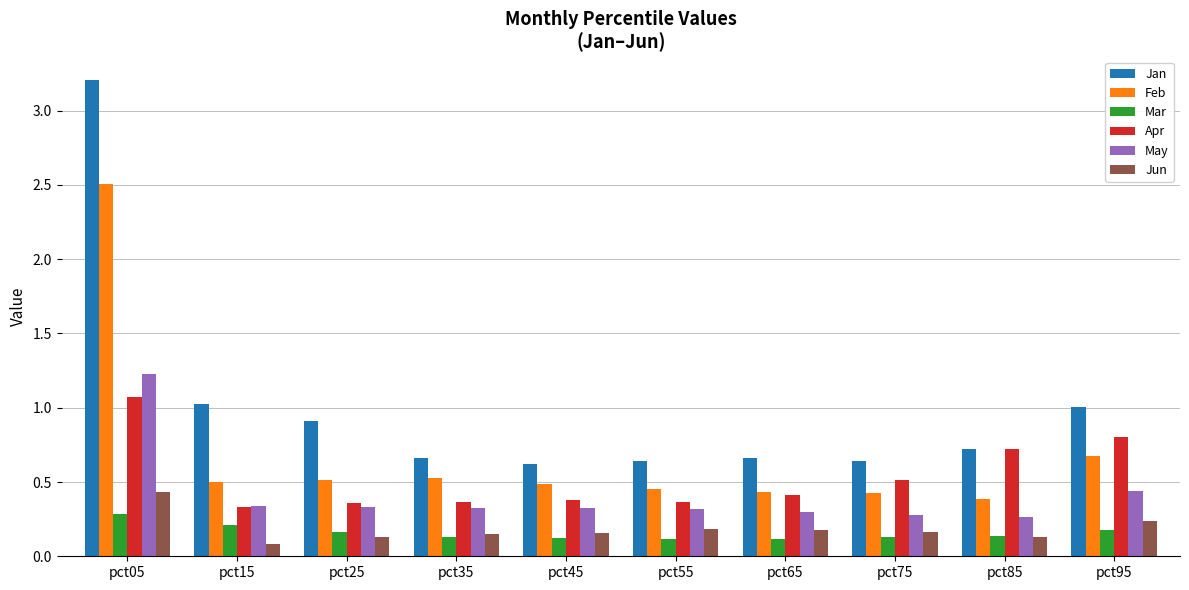

How many distinct data groups are displayed?

6